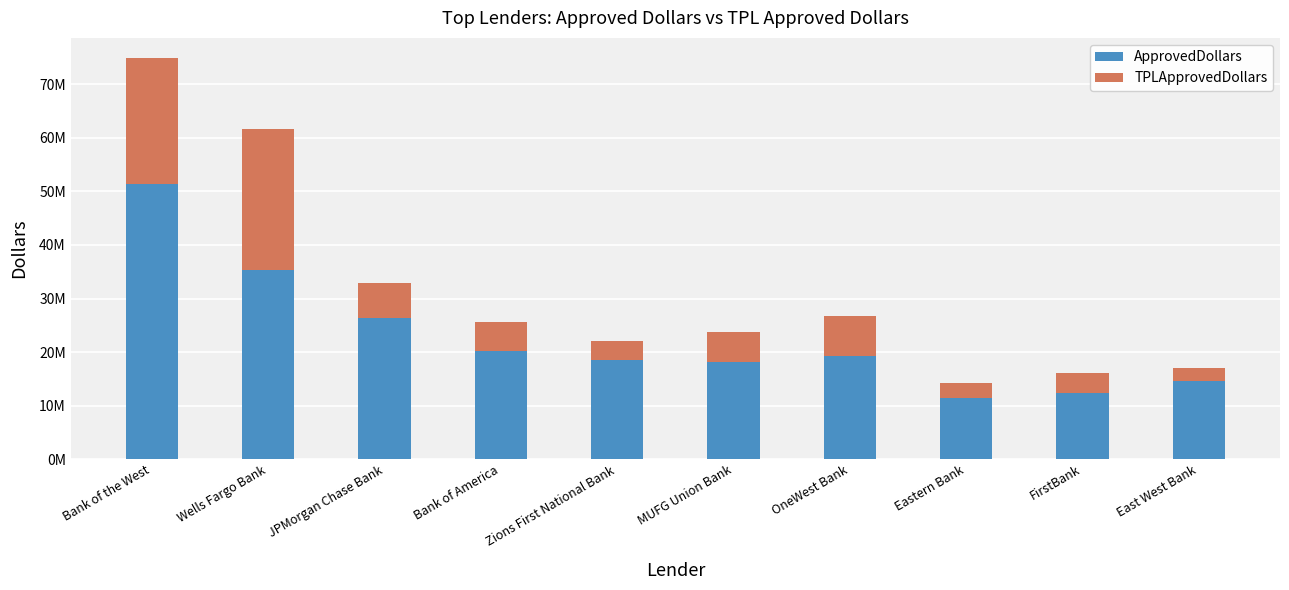

Is it true that ApprovedDollars equals 18047000 at MUFG Union Bank?

True